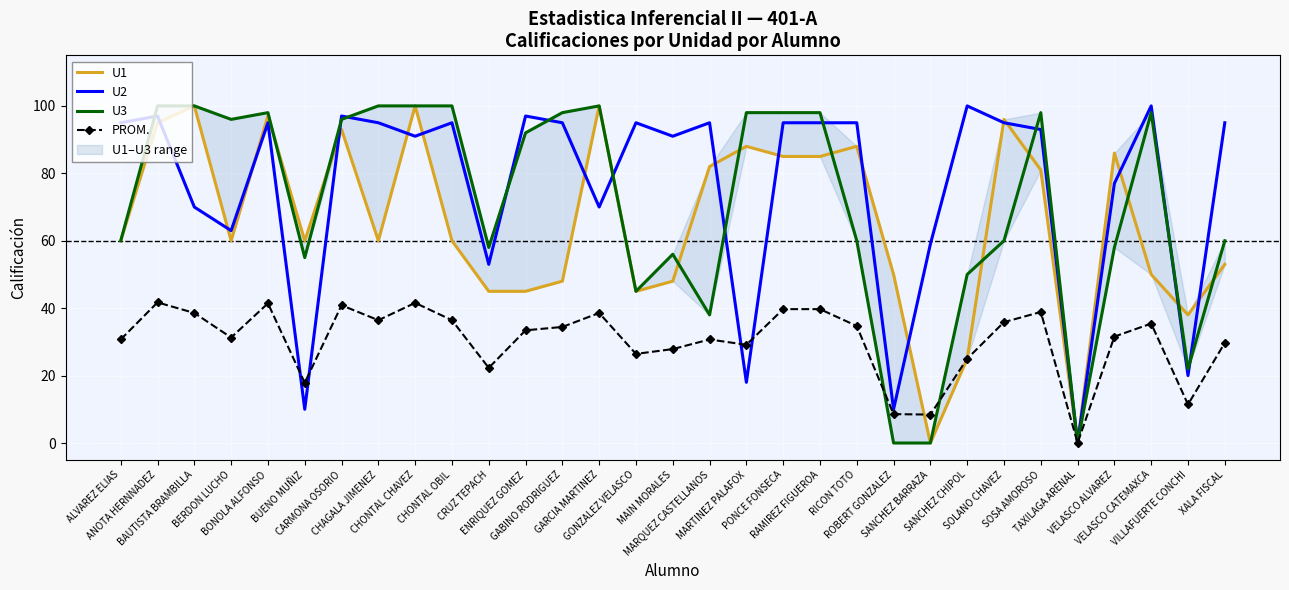

True or false: U2 and U1 intersect in this chart.

True